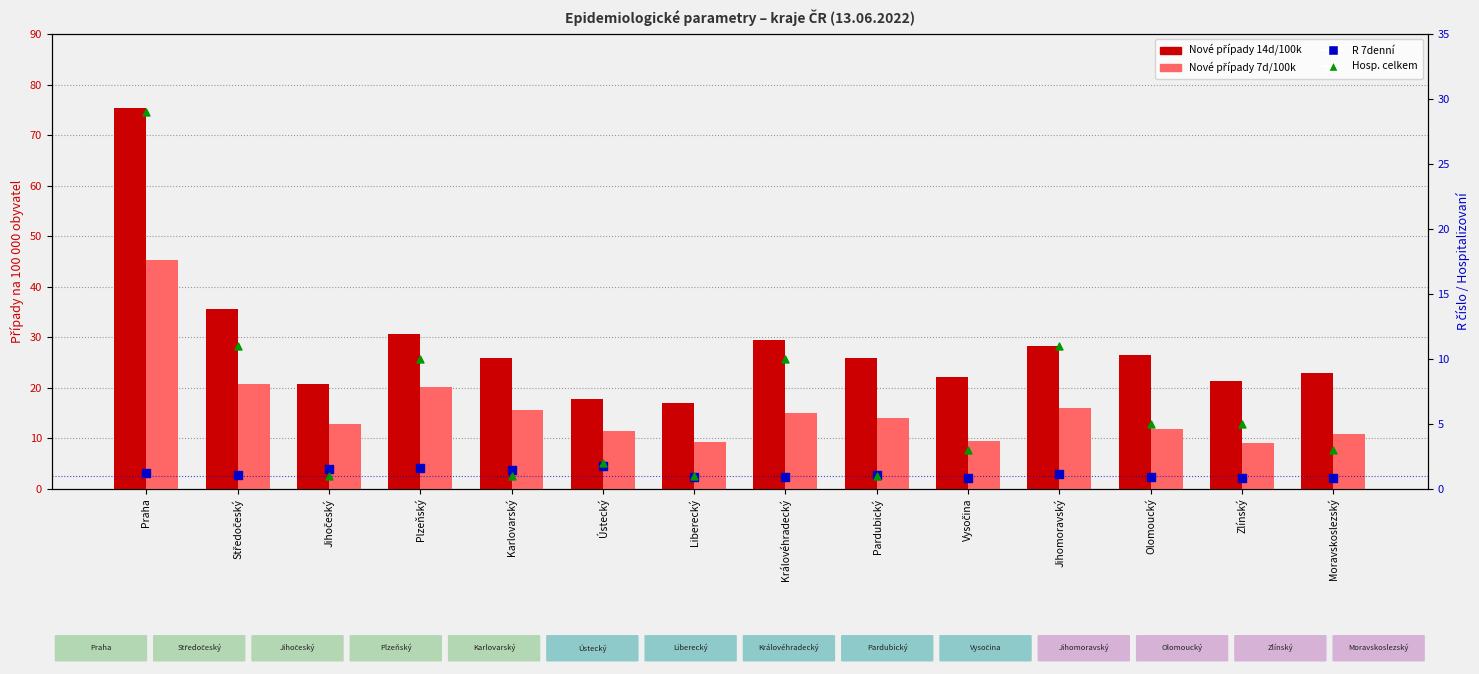

What are all the series names shown in the legend?

Nové případy 14d/100k, Nové případy 7d/100k, R 7denní, Hosp. celkem